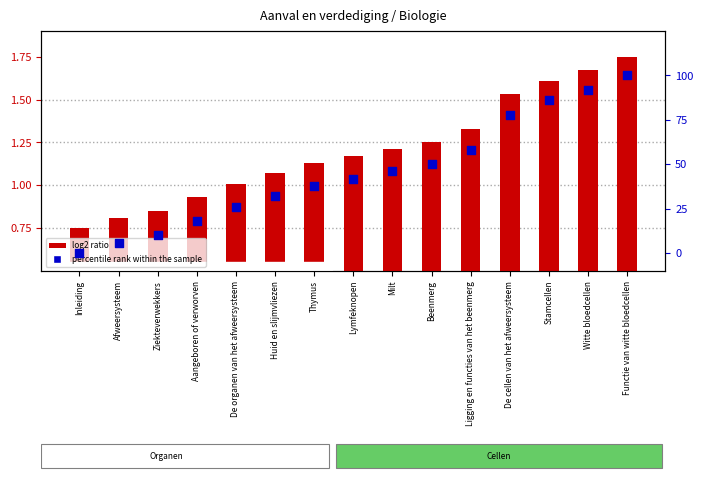

At how many categories does at least one series exceed 54?

5